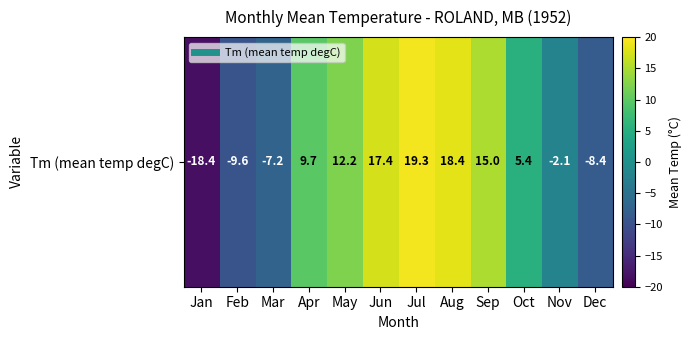

Which category has the lowest value across all series?

Jan